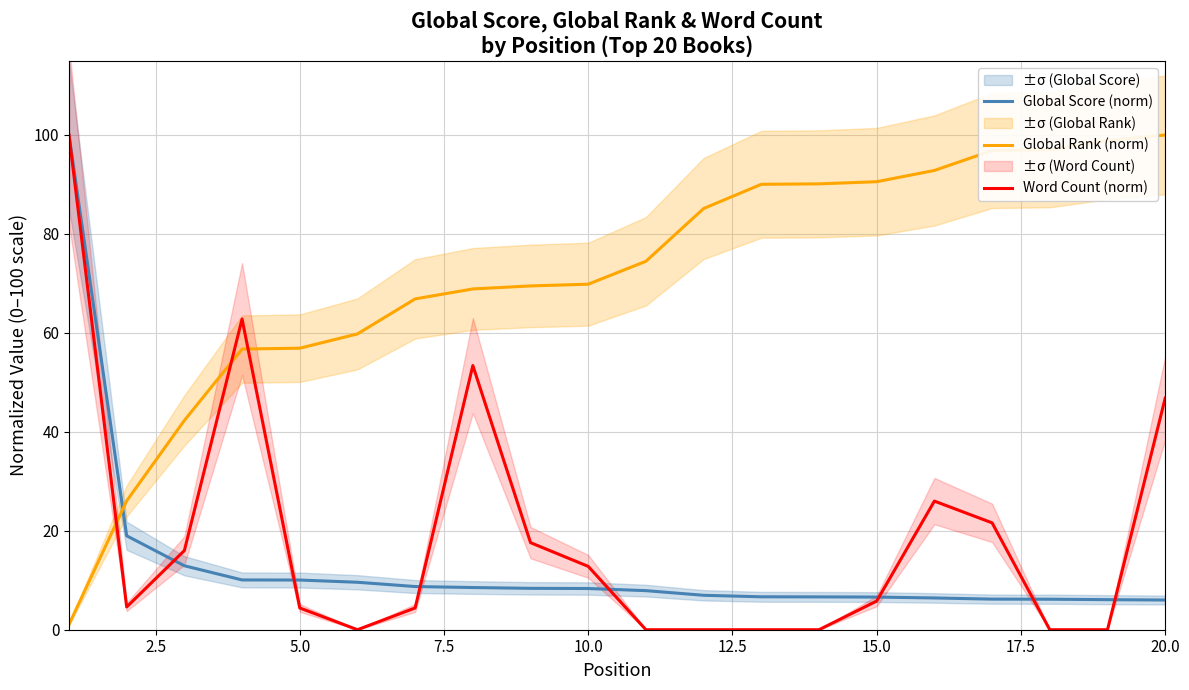

Which series has the widest spread of values?

Word Count (norm)